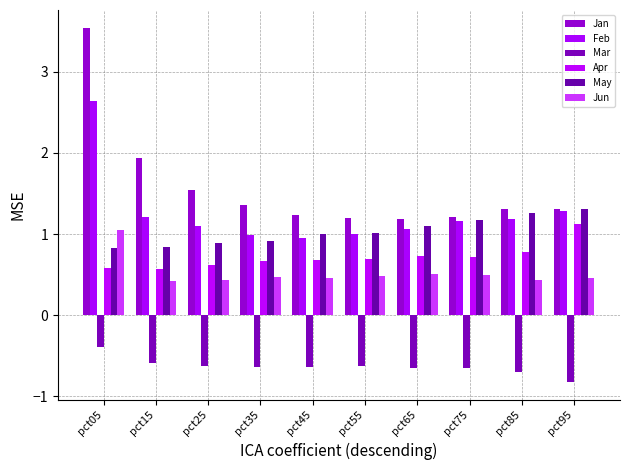

How many series are shown in this chart?

6